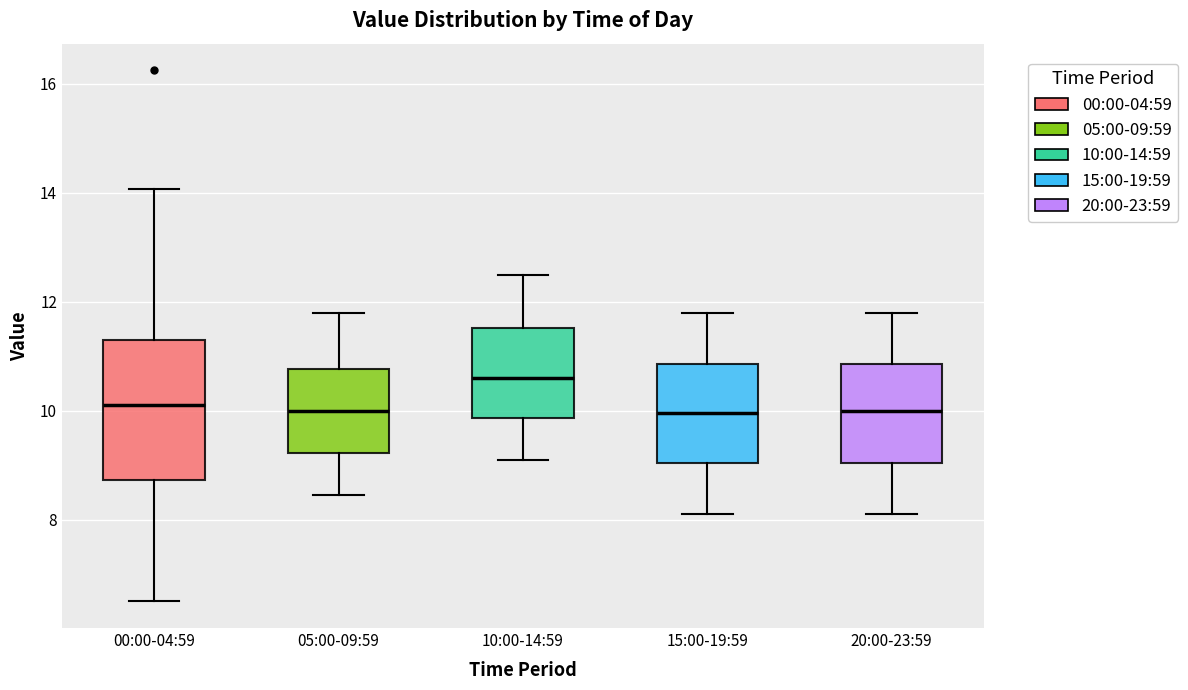

Where does the lower whisker of the box for 00:00-04:59 end on the y-axis? The values are not printed on the chart, so give them approximately, as read against the axis.

6.6